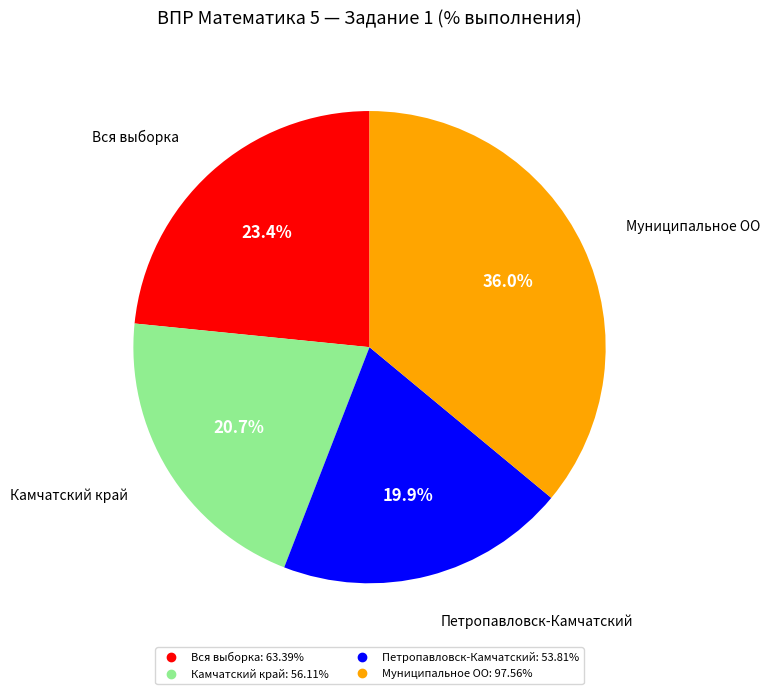

Which has a higher value, Муниципальное ОО or Петропавловск-Камчатский?

Муниципальное ОО